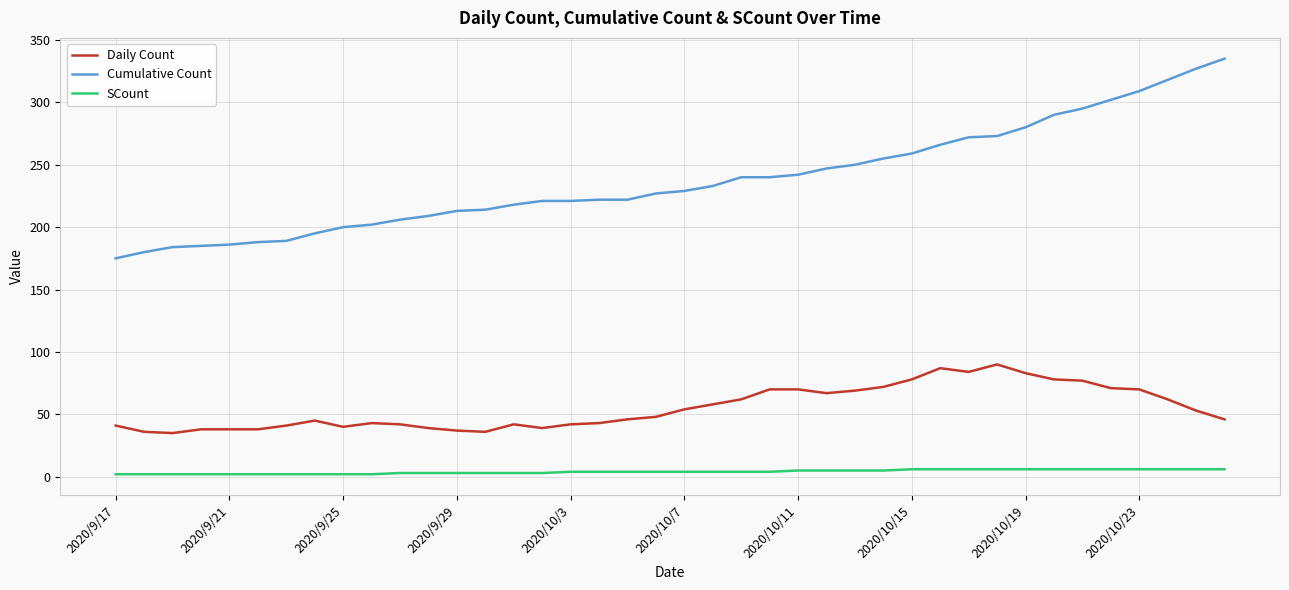

Which series has the largest range (max minus min)?

Cumulative Count